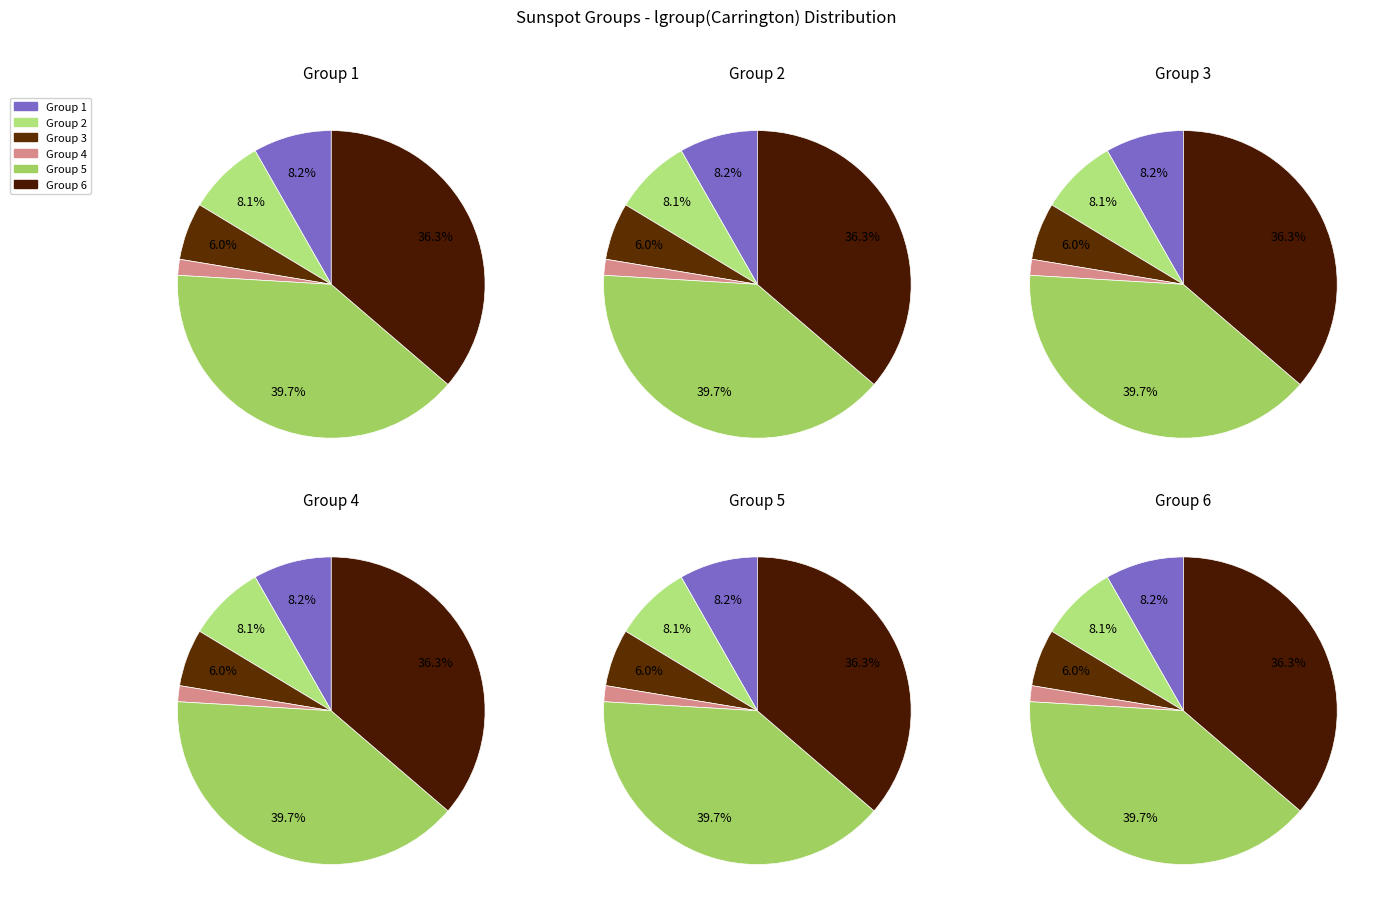

Approximately how many times larger is the value at 1 compared to 6?

0.2